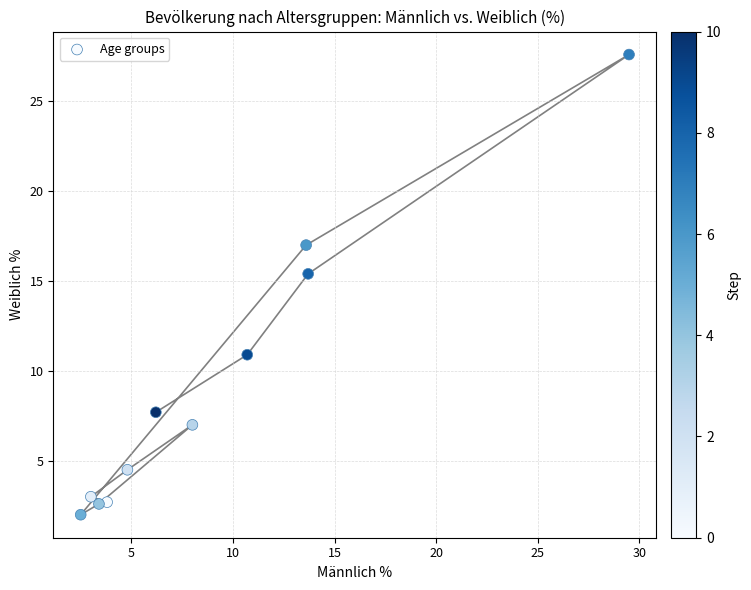

What Y value in the scatter plot is closest to 14?

15.4